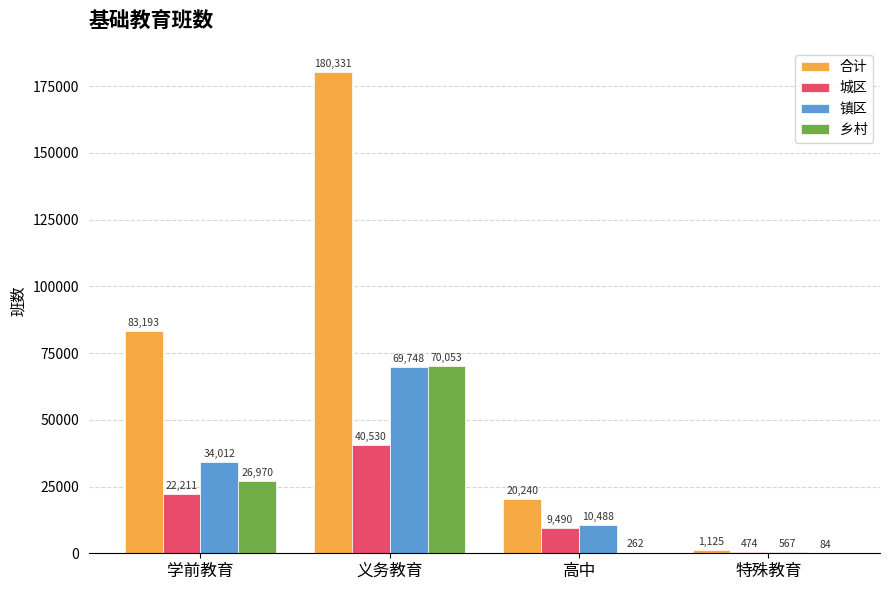

What is the approximate value of 乡村 at 高中, to the nearest 10?

260